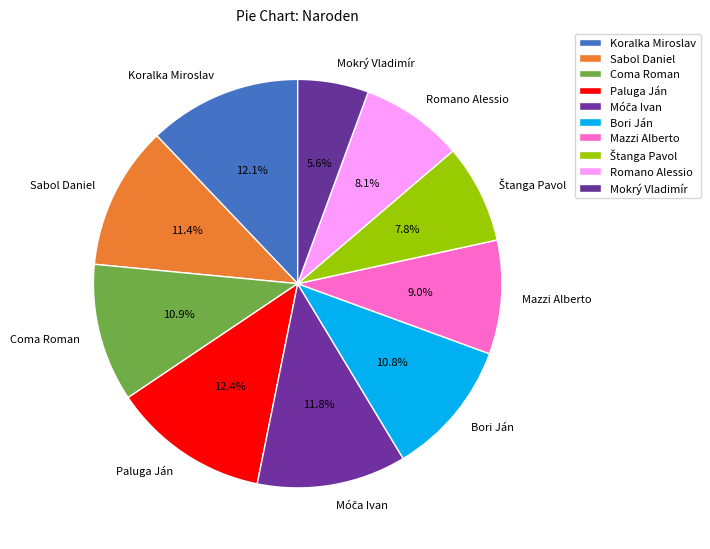

Approximately how many times larger is the value at Coma Roman compared to Mokrý Vladimír?

1.9